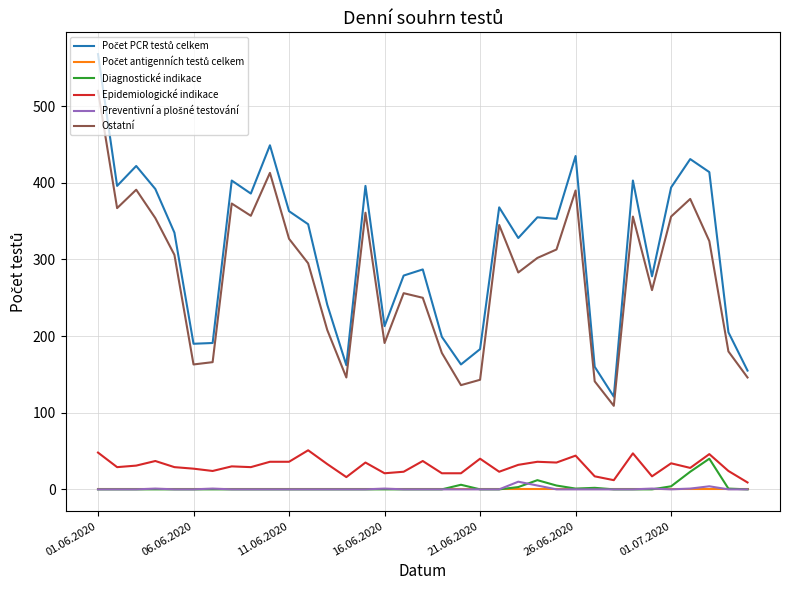

True or false: Ostatní and Epidemiologické indikace cross at least once.

False